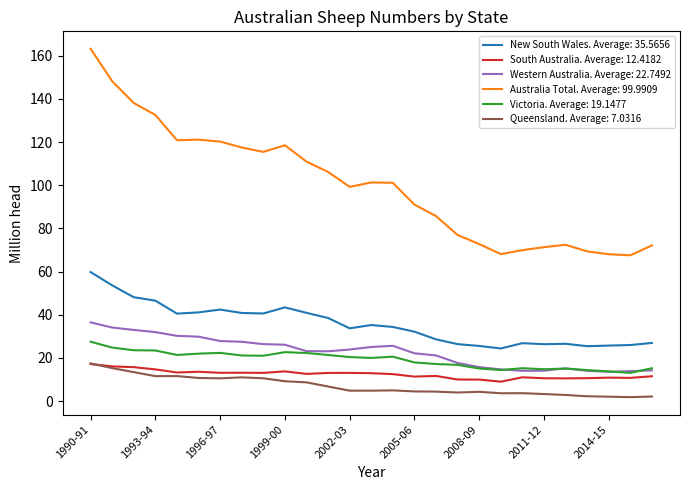

True or false: Queensland. Average: 7.0316 and Victoria. Average: 19.1477 cross at least once.

False